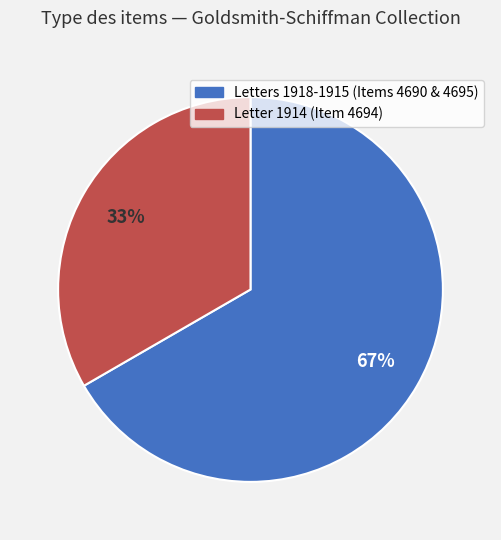

Does any single category account for the majority?

Yes